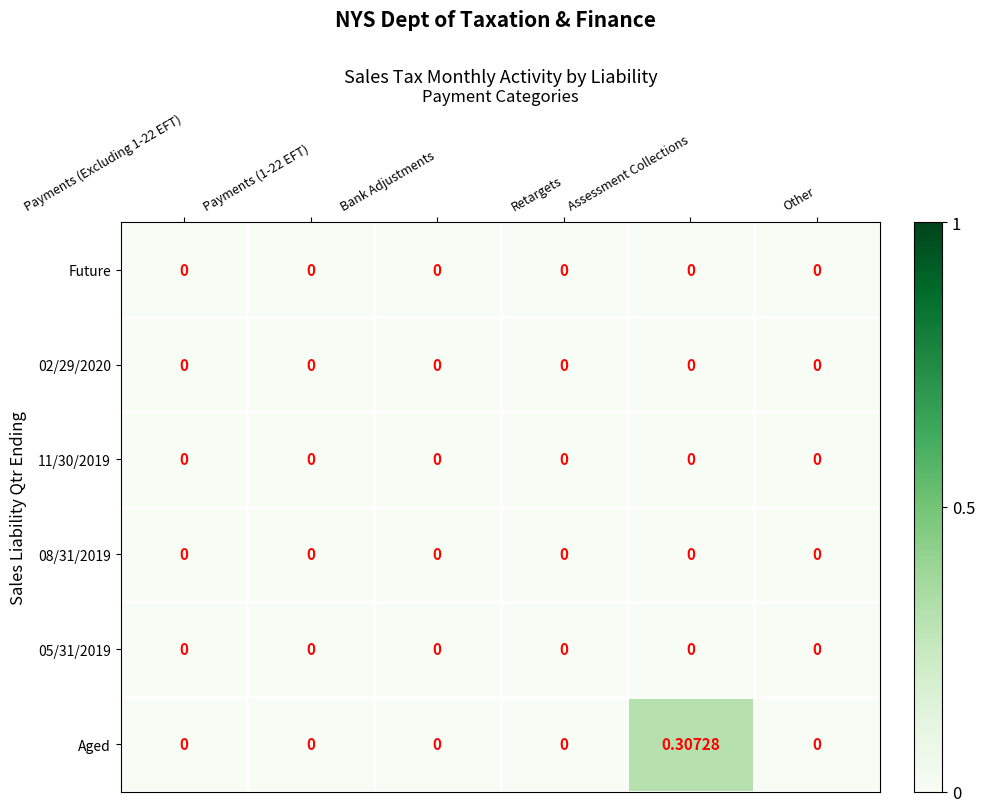

Which category has the highest value across all series?

Assessment Collections